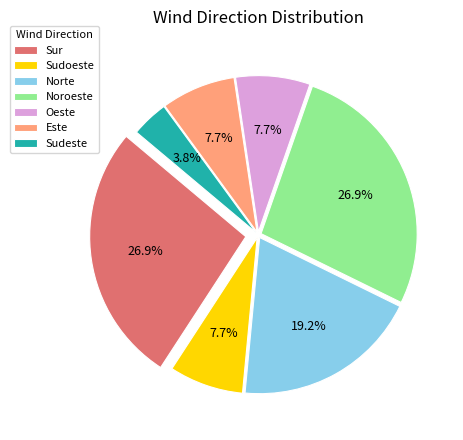

Which has a higher value, Norte or Noroeste?

Noroeste